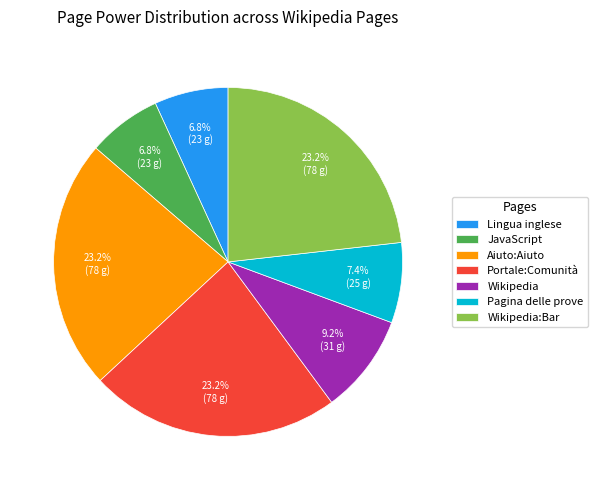

Is Pagina delle prove the majority of the pie?

No